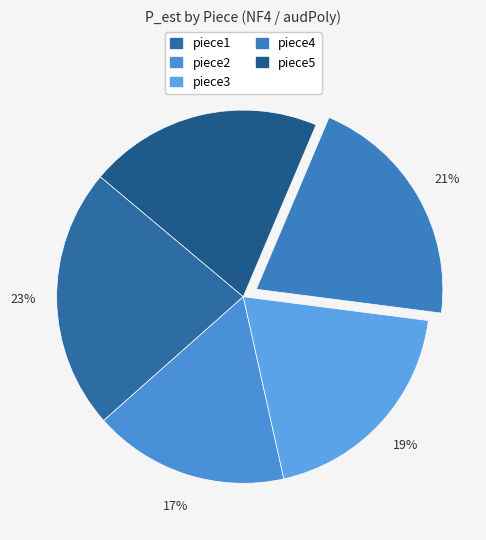

What is the smallest slice in the pie chart?

piece2